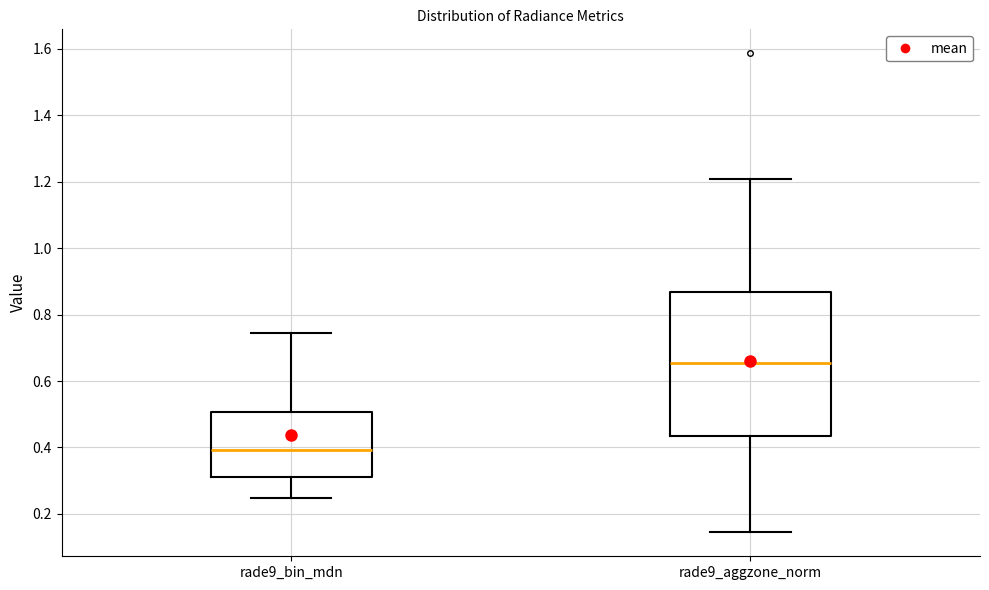

Which box's median line is the lowest?

rade9_bin_mdn